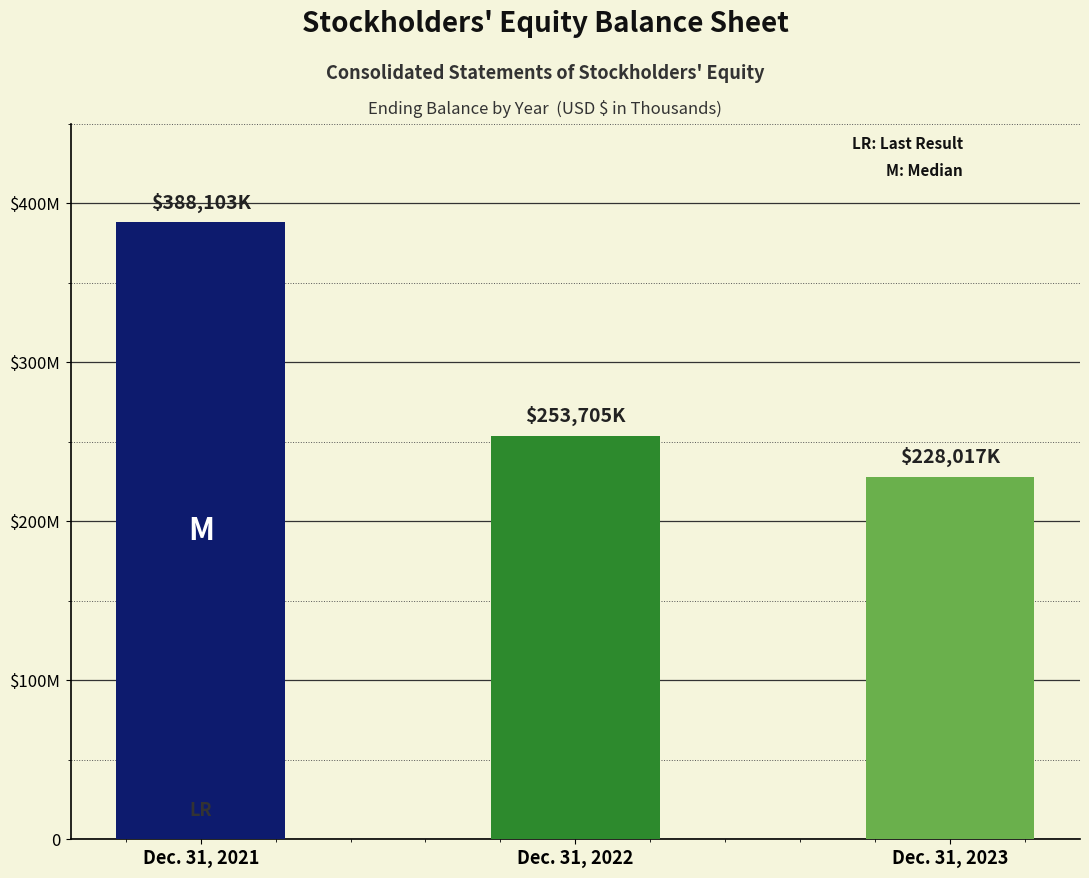

Which has a higher value, Dec. 31, 2022 or Dec. 31, 2021?

Dec. 31, 2021